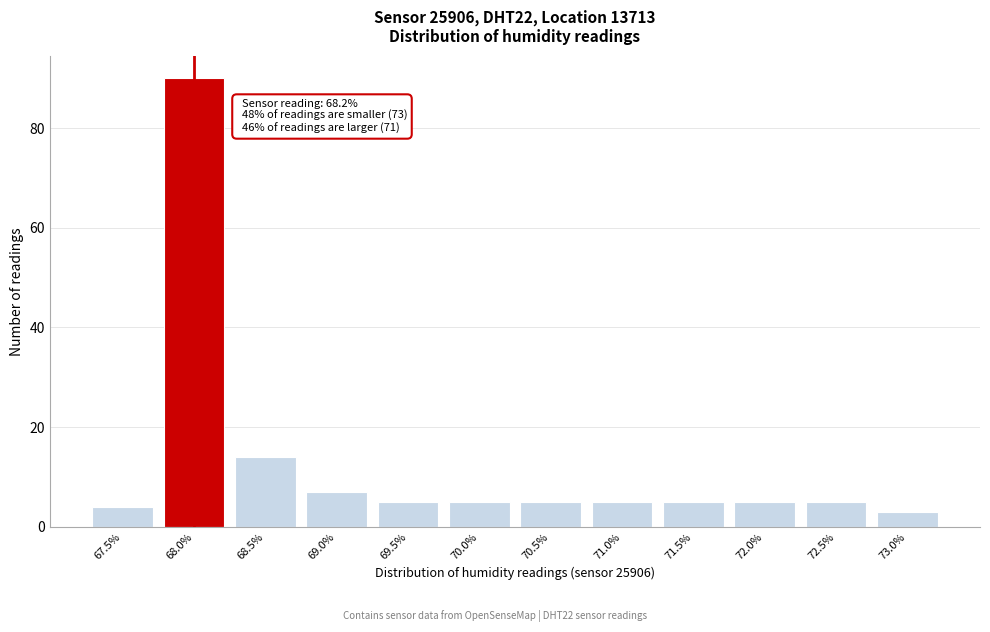

Reading left to right, list all the values displayed in this chart.

4	90	14	7	5	5	5	5	5	5	5	3